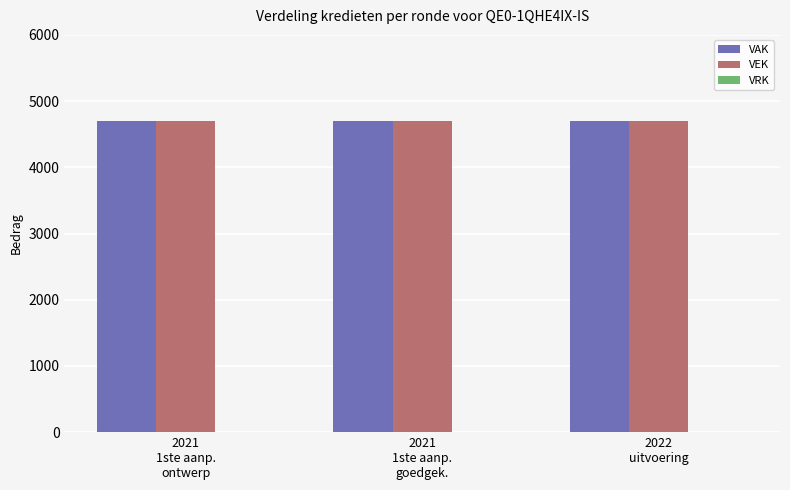

How many groups of bars are there?

3